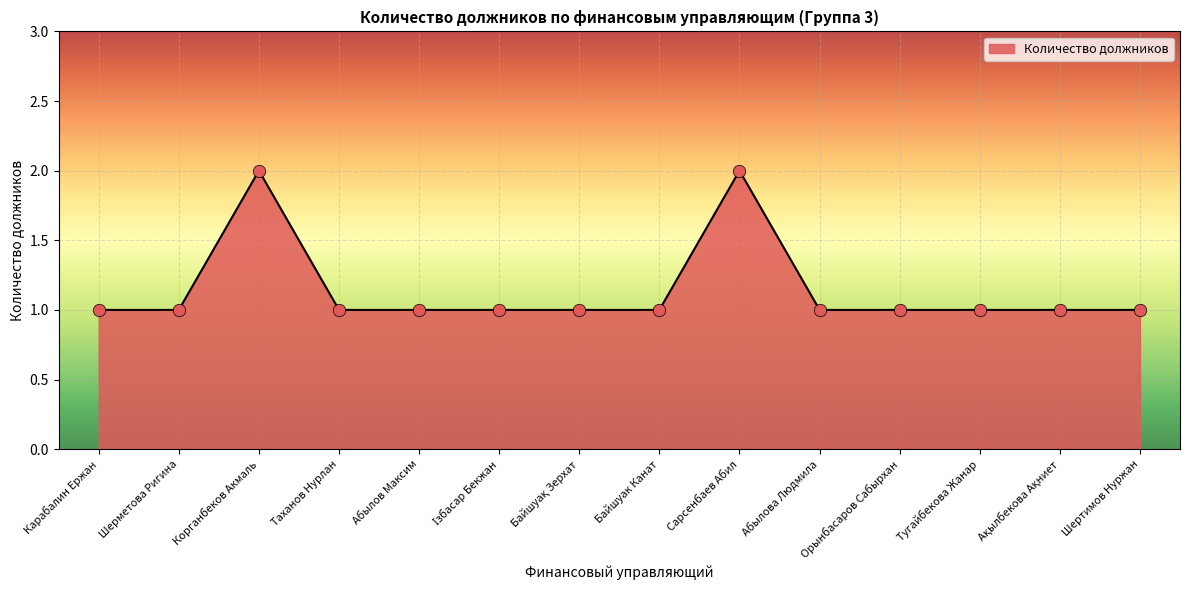

Which has a higher value, Орынбасаров Сабырхан or Сарсенбаев Абил?

Сарсенбаев Абил